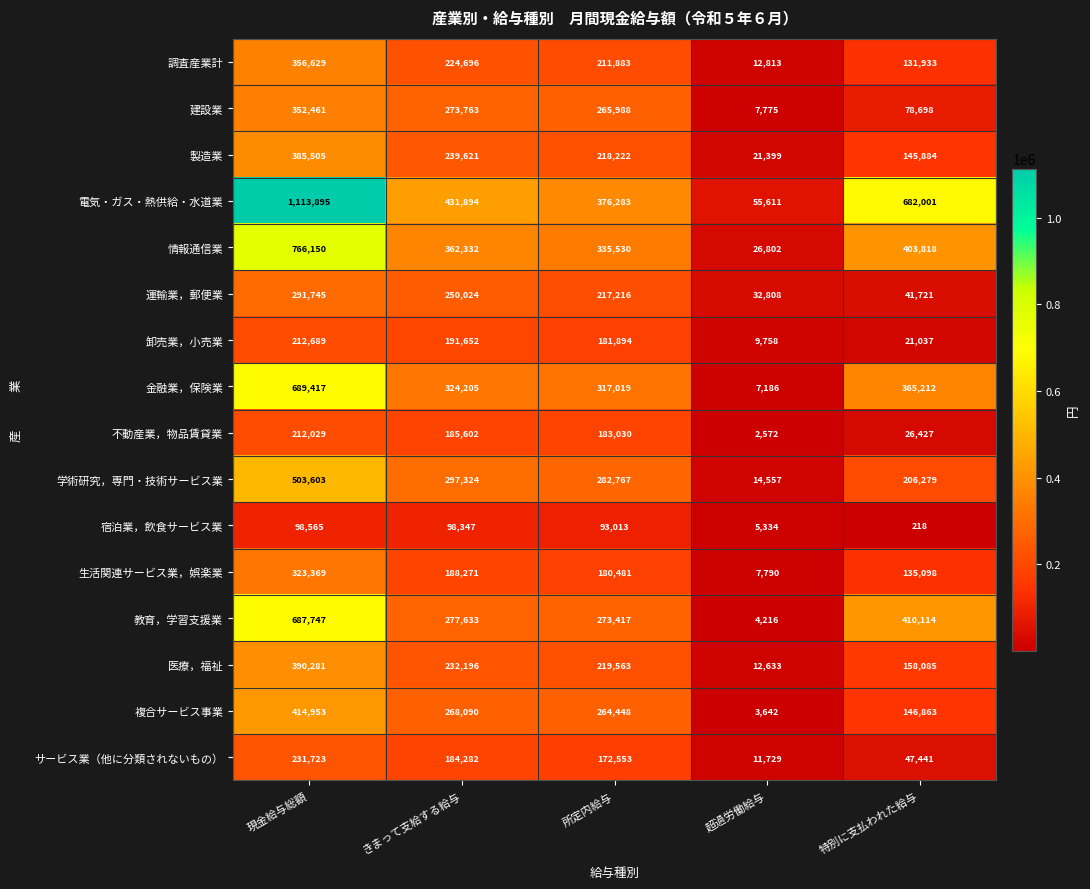

What is the difference between the 運輸業，郵便業 values at 所定内給与 and 特別に支払われた給与?

175495